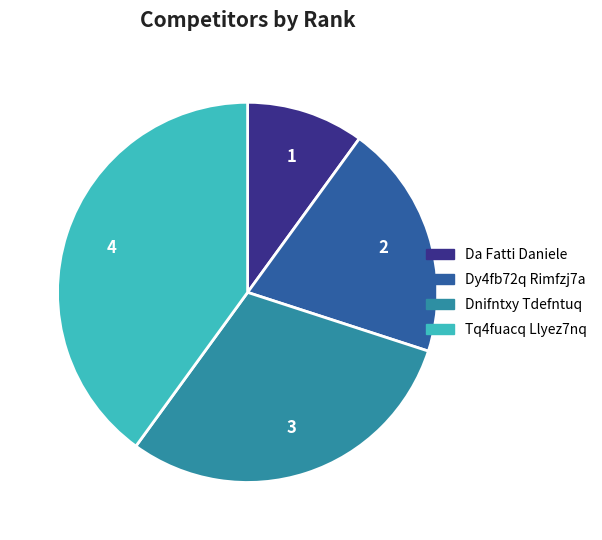

True or false: Dnifntxy Tdefntuq accounts for 30% of the total.

True